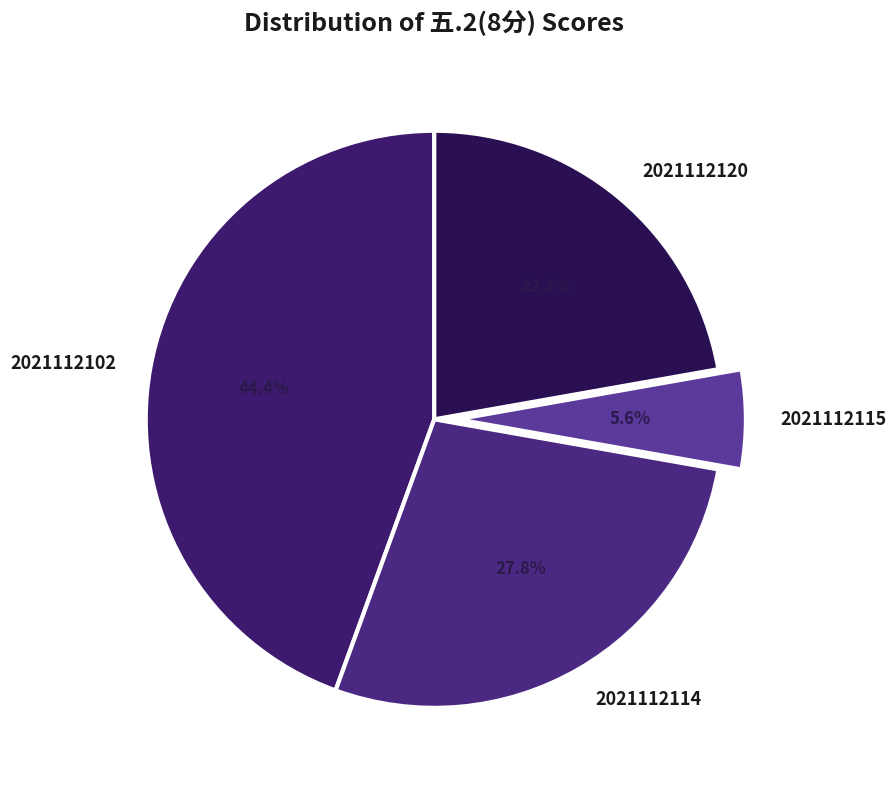

How many segments does this pie chart have?

4